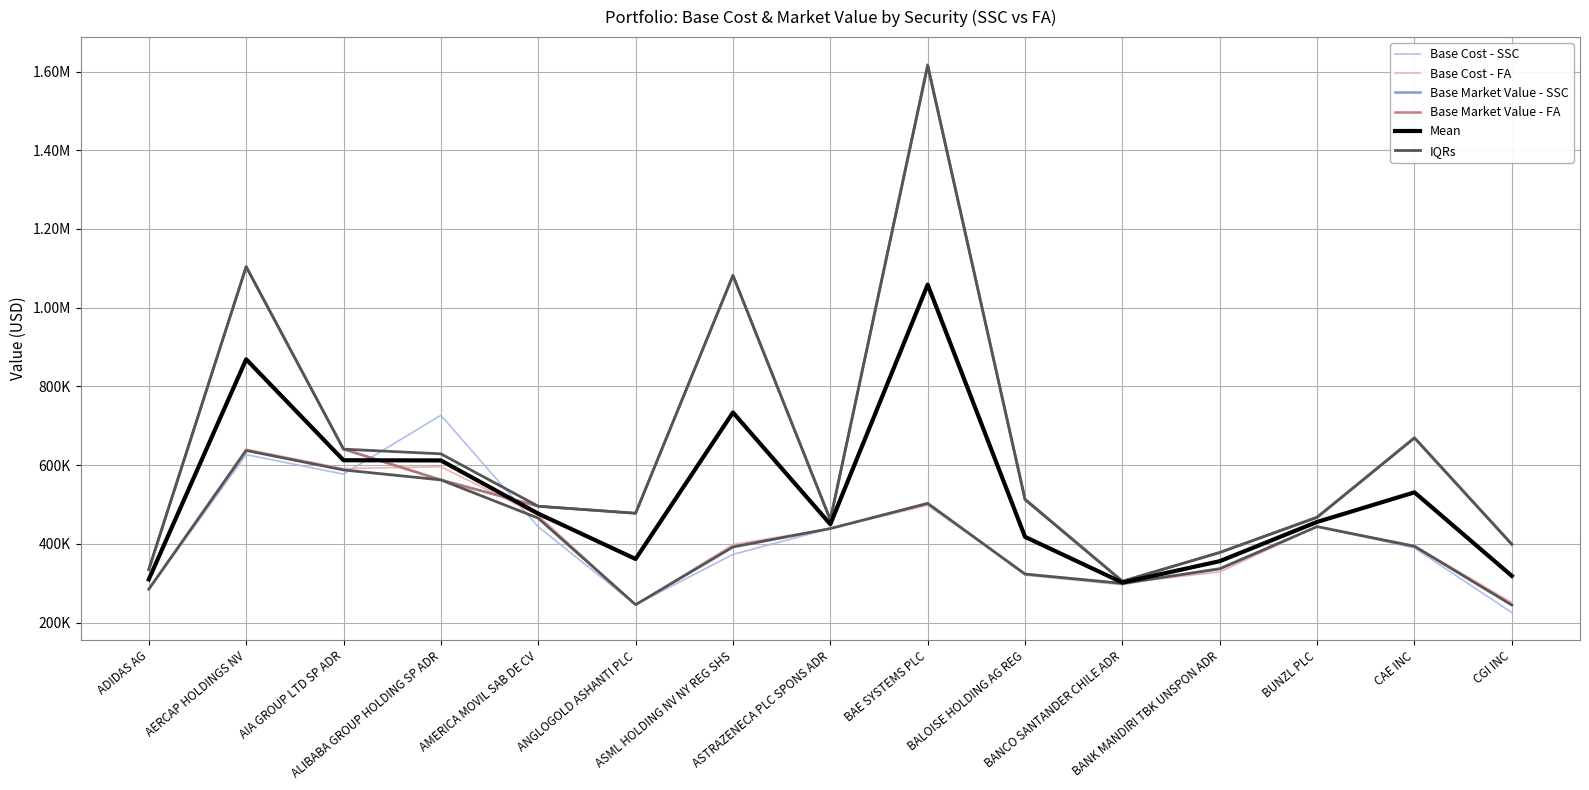

In Base Cost - SSC, how many points are higher than both neighbors (excluding endpoints)?

4